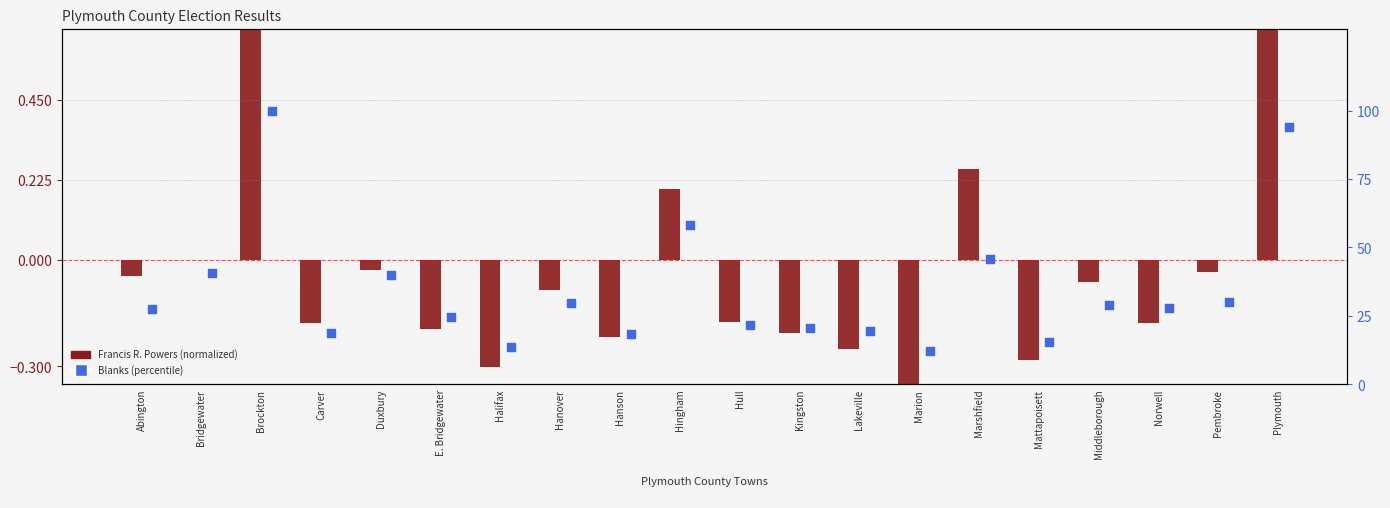

What is the total value across all series at Bridgewater?

40.7